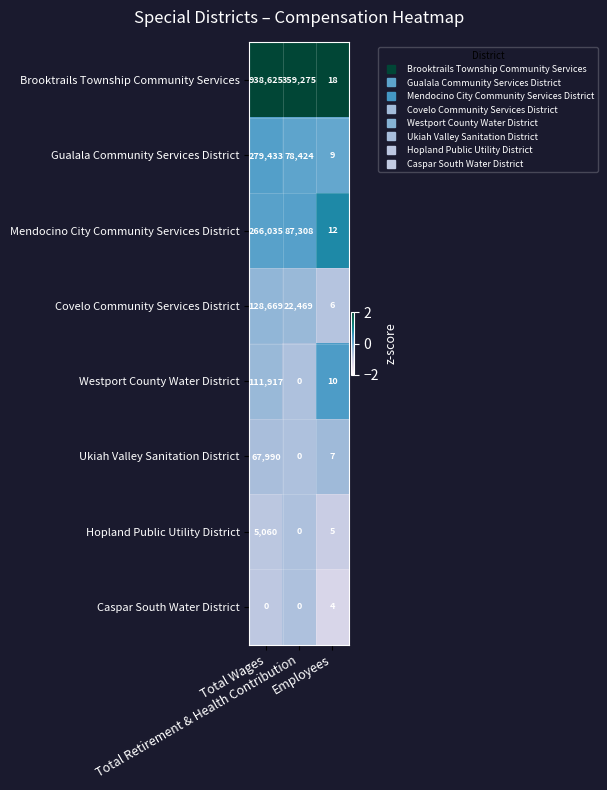

Which series has the largest total across all categories?

Brooktrails Township Community Services